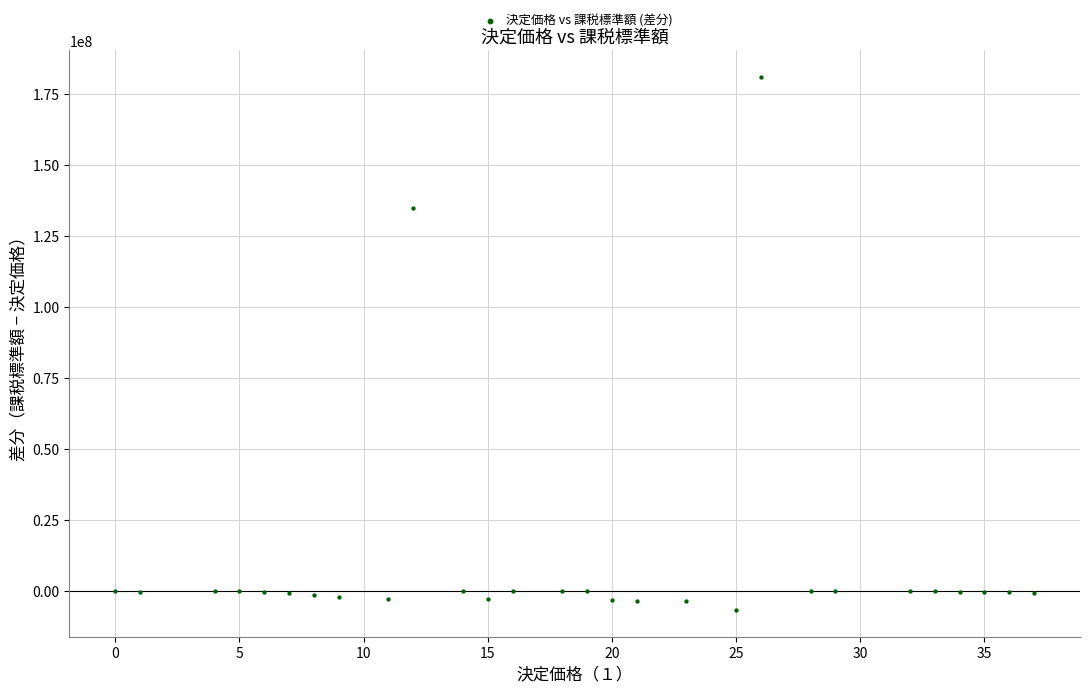

What Y value in the scatter plot is closest to 87158037?

134875667